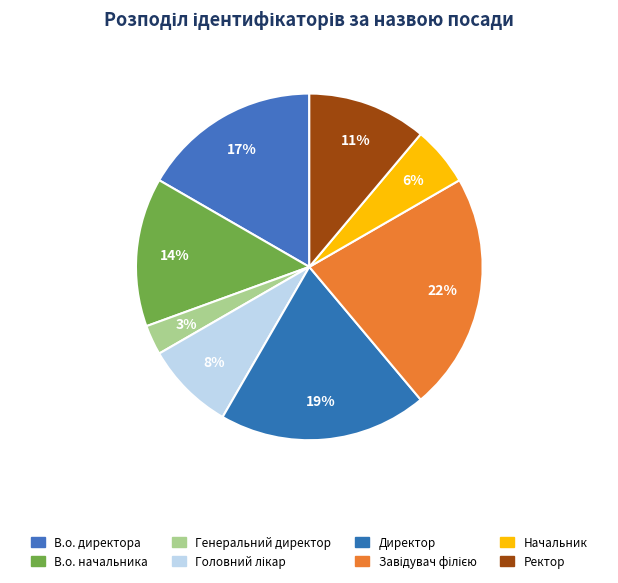

To the nearest percent, what portion does Генеральний директор represent?

3%